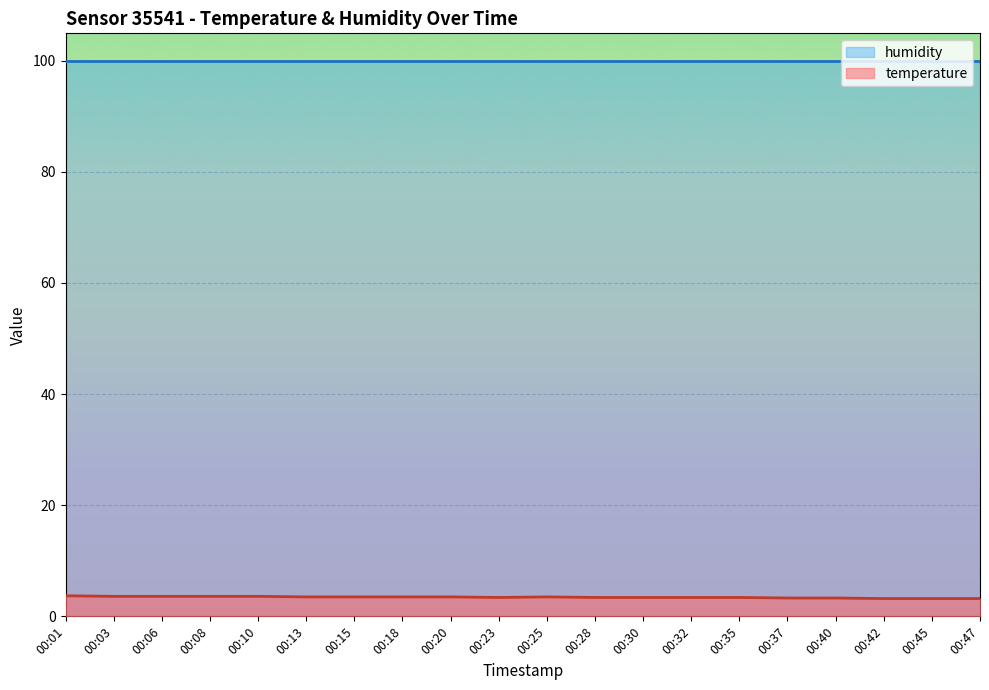

Reading left to right, transcribe all the data shown in this chart.

humidity: 99.9	99.9	99.9	99.9	99.9	99.9	99.9	99.9	99.9	99.9	99.9	99.9	99.9	99.9	99.9	99.9	99.9	99.9	99.9	99.9
temperature: 3.7	3.6	3.6	3.6	3.6	3.5	3.5	3.5	3.5	3.4	3.5	3.4	3.4	3.4	3.4	3.3	3.3	3.2	3.2	3.2